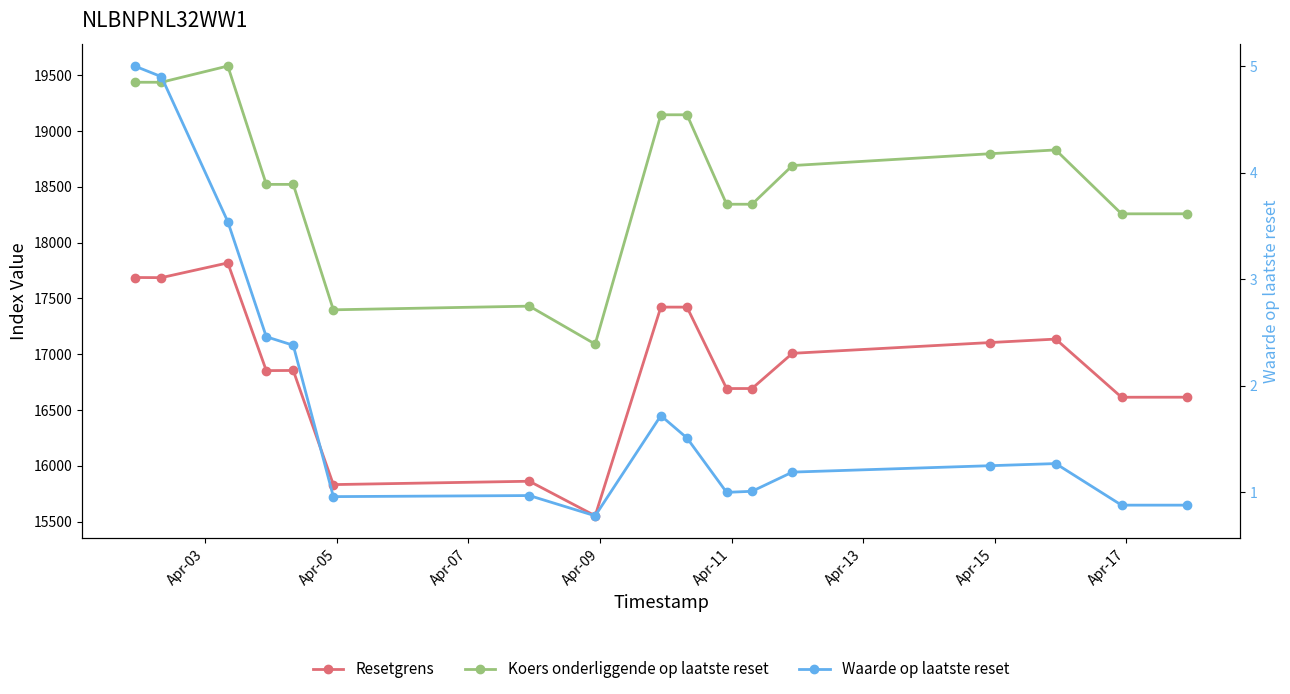

What are all the series names shown in the legend?

Resetgrens, Koers onderliggende op laatste reset, Waarde op laatste reset